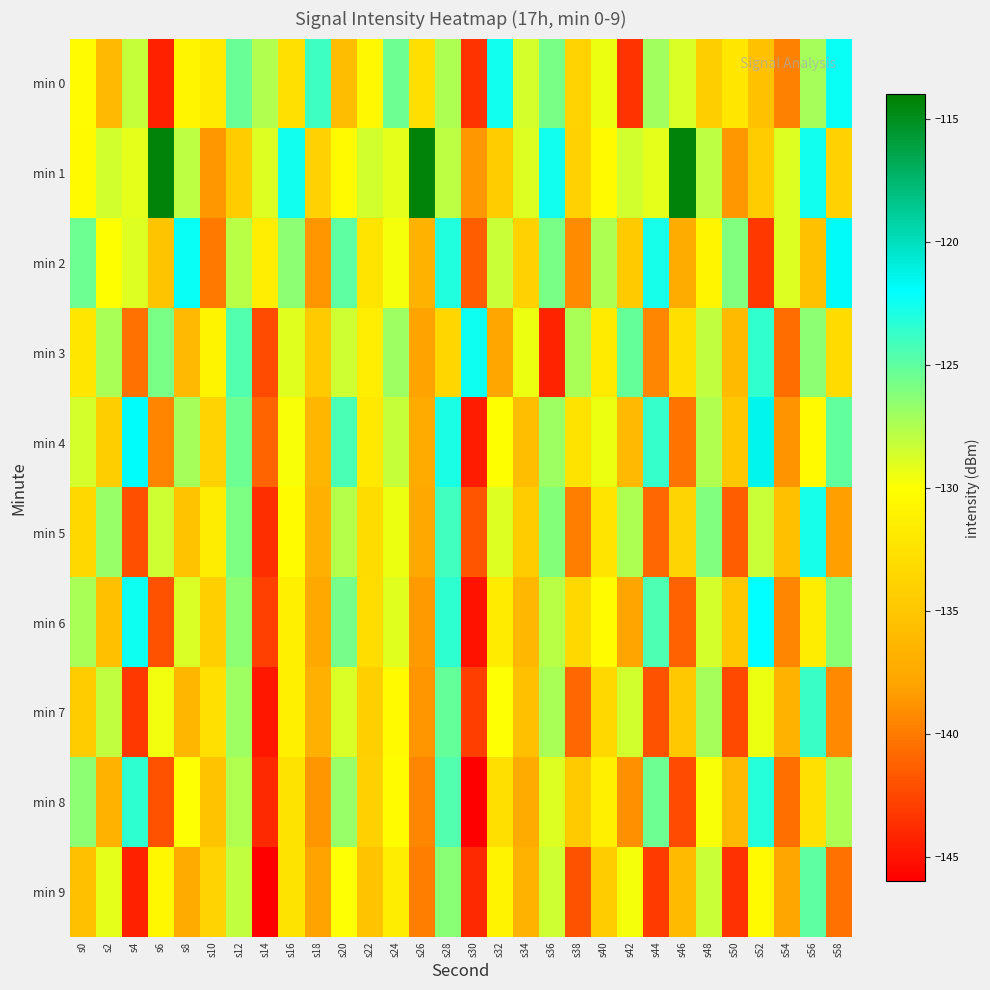

At which category does the chart reach its peak across all series?

s6